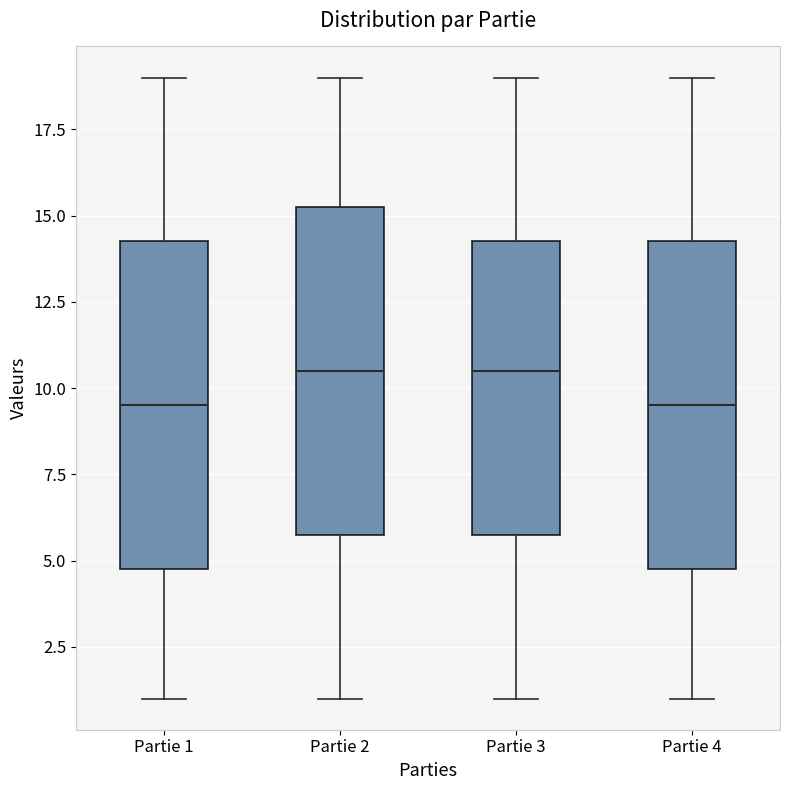

Reading left to right, read every box against the y-axis: the position of its median line, the range the box covers, and the ends of its whiskers. The values are not printed on the chart, so give them approximately, as read against the axis.

Partie 1: median 9.5, box 5.0 to 14.5, whiskers 1.0 to 19.0
Partie 2: median 10.5, box 6.0 to 15.5, whiskers 1.0 to 19.0
Partie 3: median 10.5, box 6.0 to 14.5, whiskers 1.0 to 19.0
Partie 4: median 9.5, box 5.0 to 14.5, whiskers 1.0 to 19.0